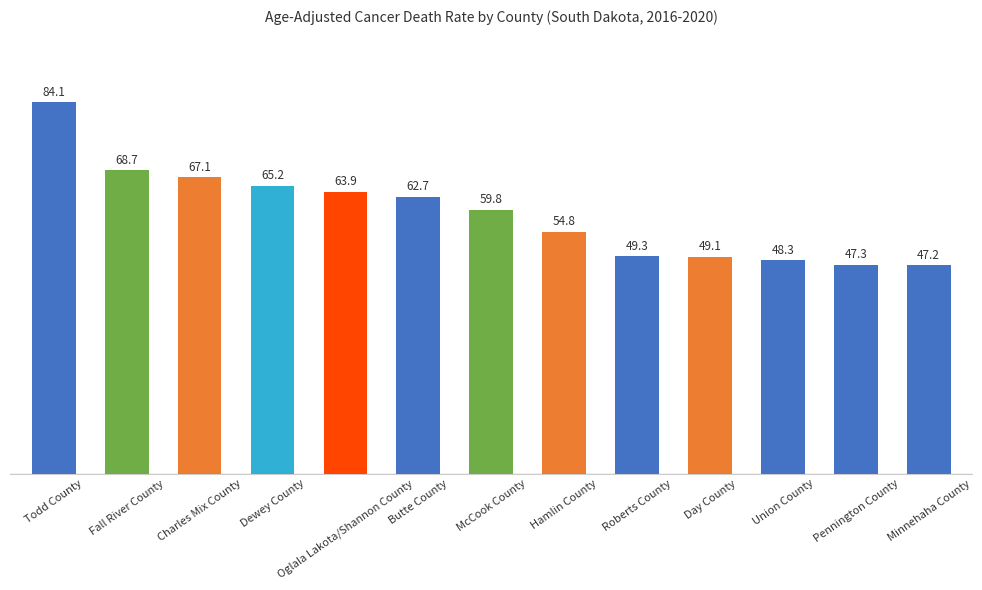

Are the bars horizontal?

No